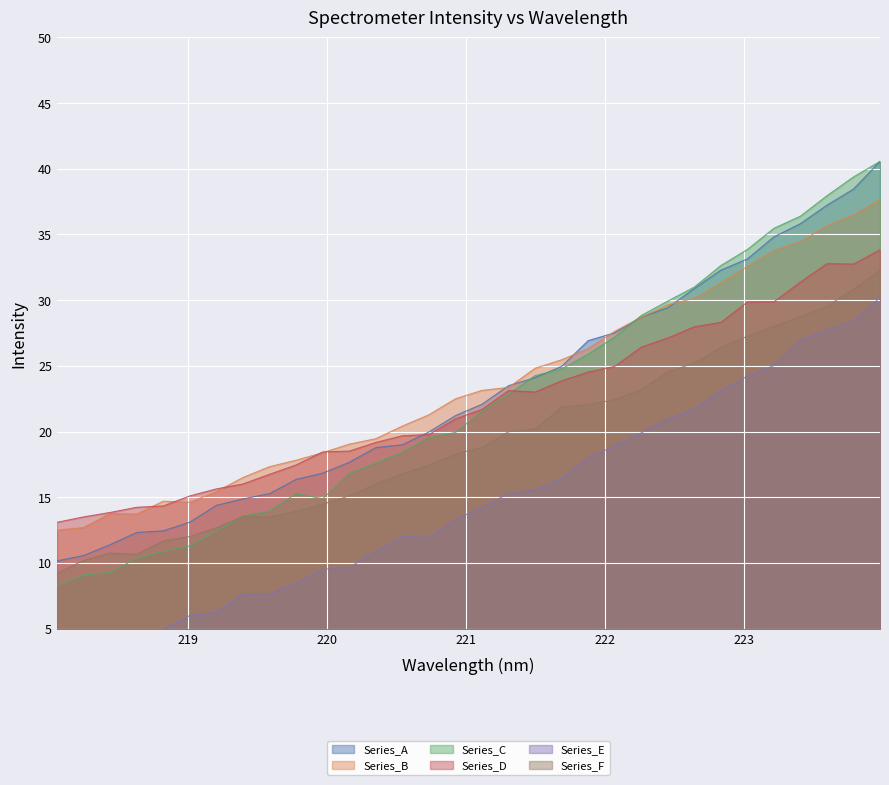

What is the value of the 18th point from the left?

22.8